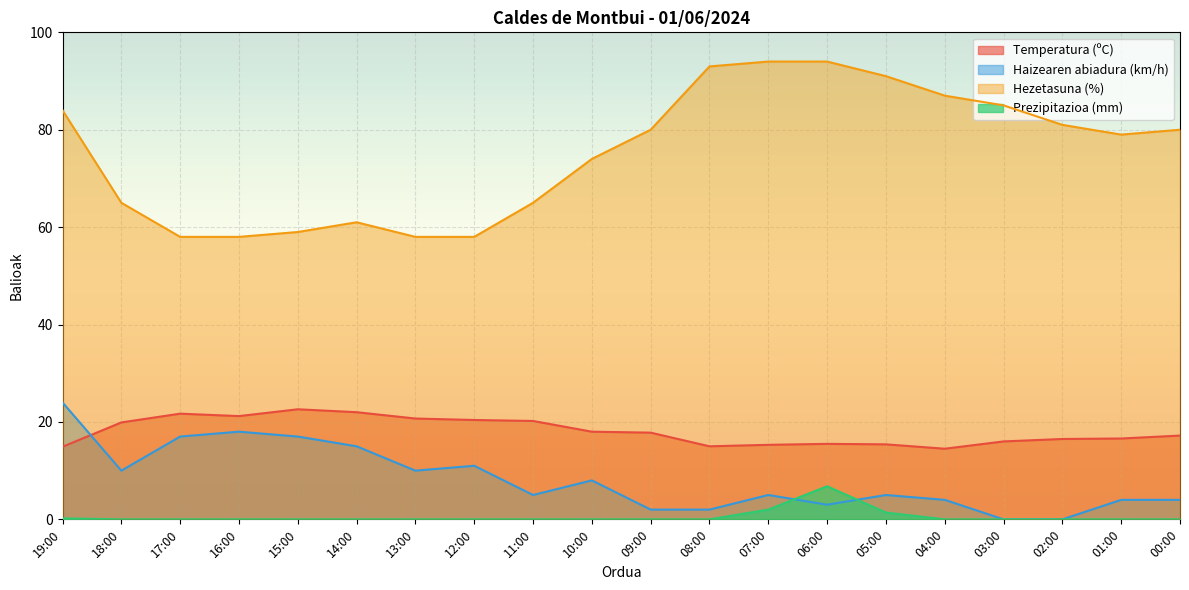

What is the average value of the Hezetasuna (%) series?

75.2